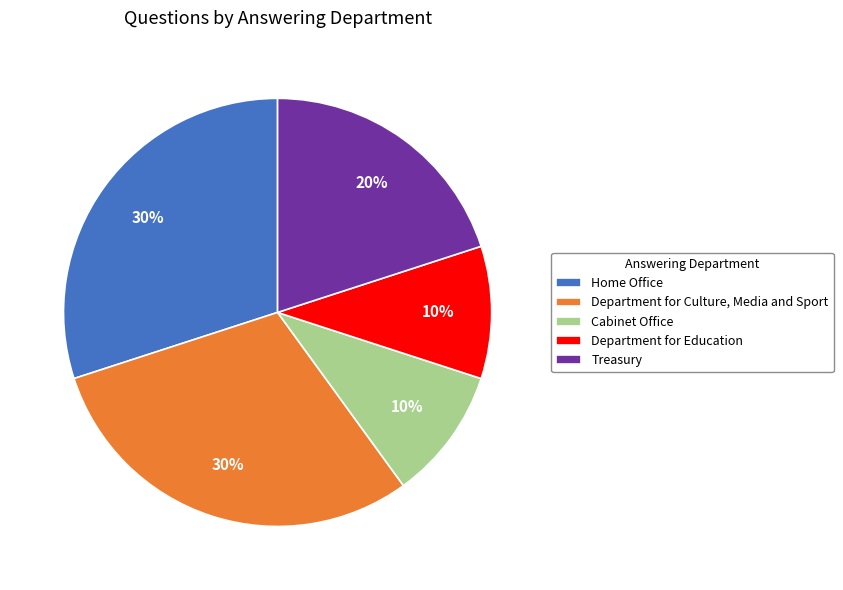

To the nearest percent, what portion does Treasury represent?

20%